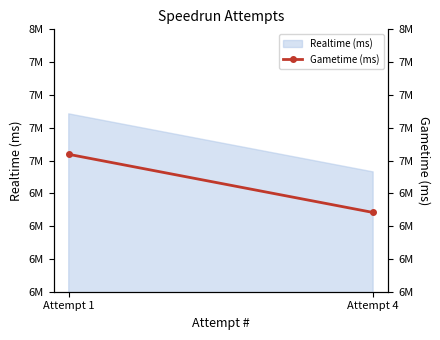

Reading left to right, what are all the values shown in this chart?

Attempt 1=7047184	Attempt 4=6603982